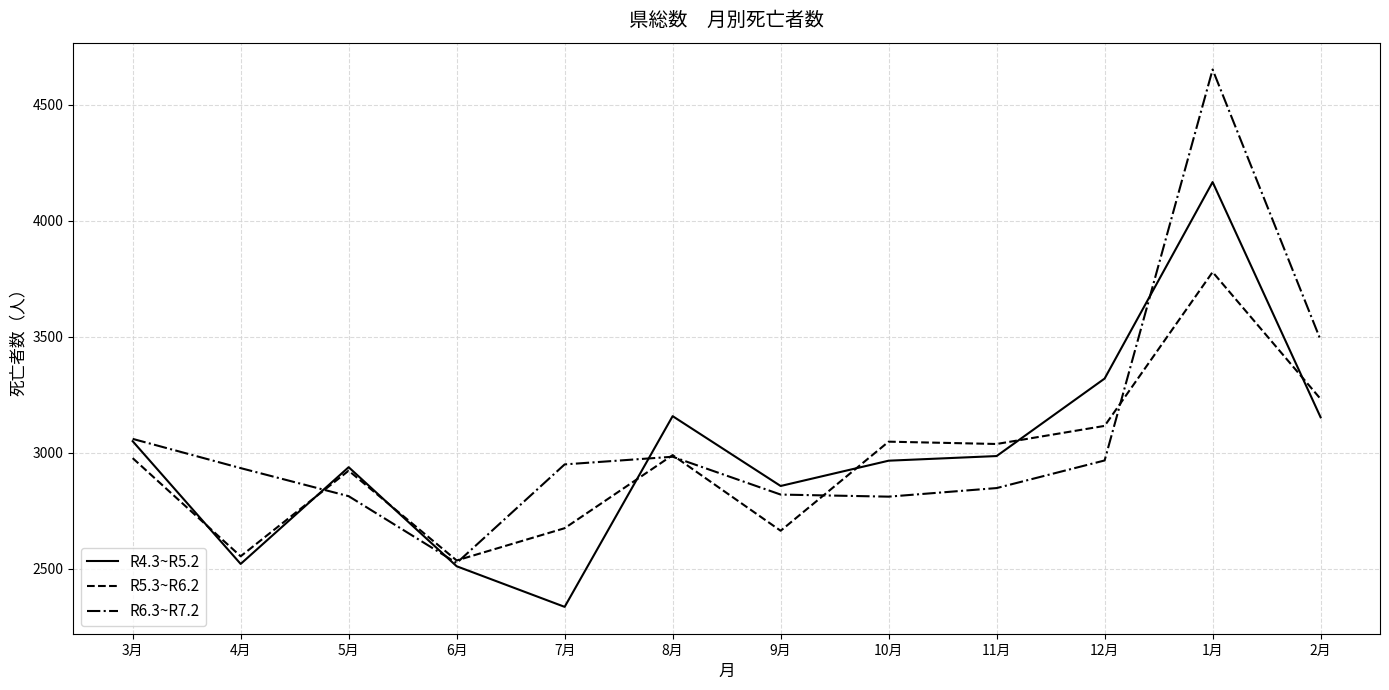

What are all the series names shown in the legend?

R4.3~R5.2, R5.3~R6.2, R6.3~R7.2